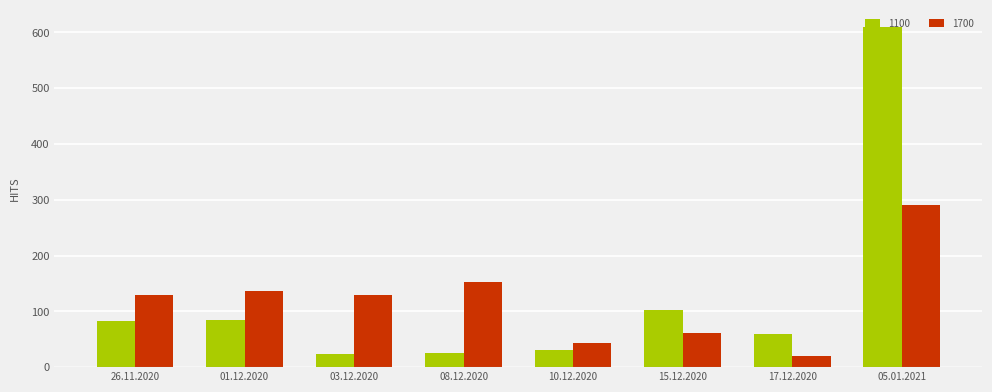

Which series has the widest spread of values?

1100